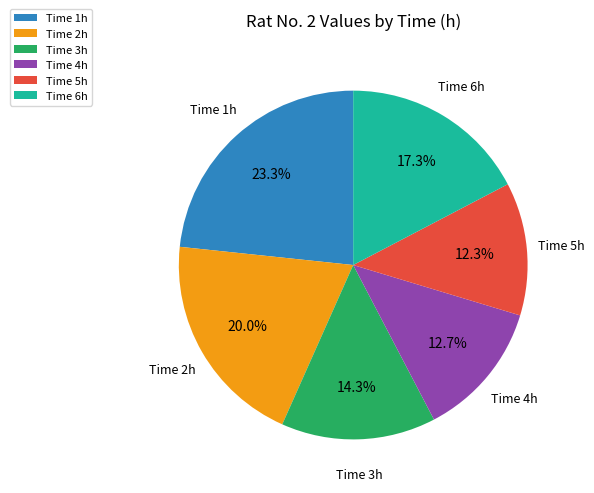

Is Time 4h the majority of the pie?

No